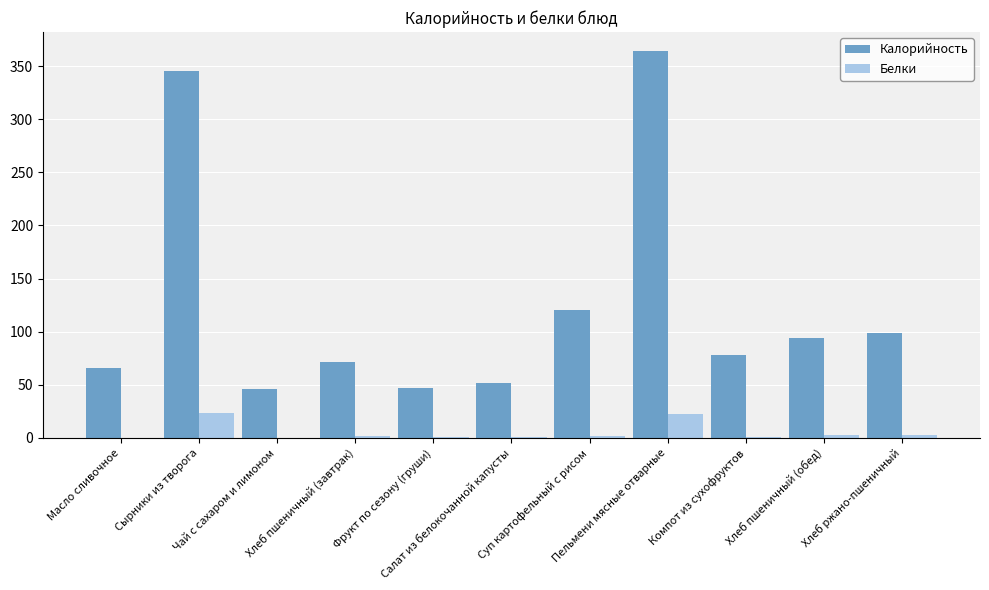

What is the difference between the Калорийность values at Компот из сухофруктов and Салат из белокочанной капусты?

26.0